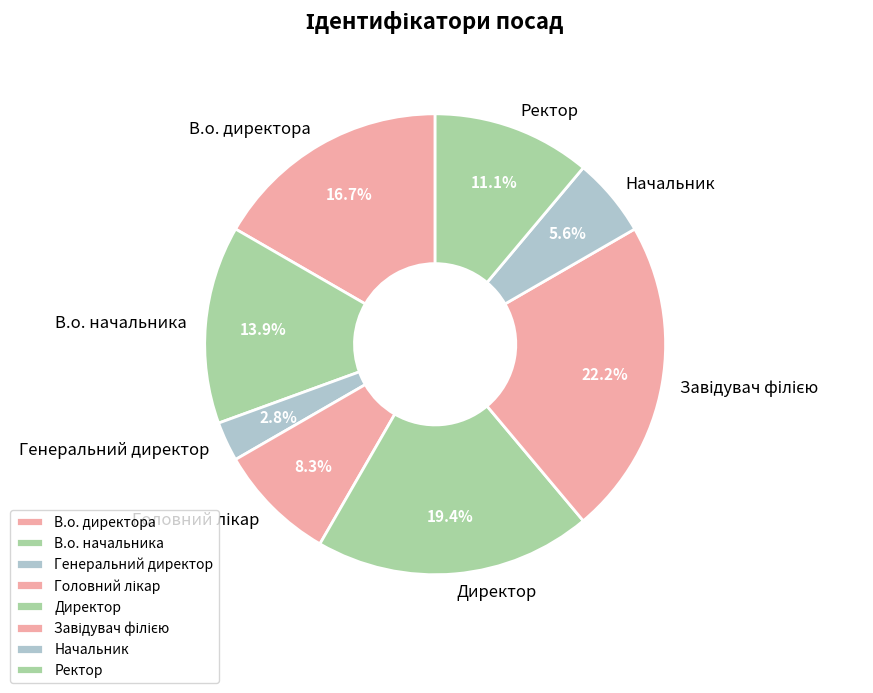

What is the smallest slice in the pie chart?

Генеральний директор